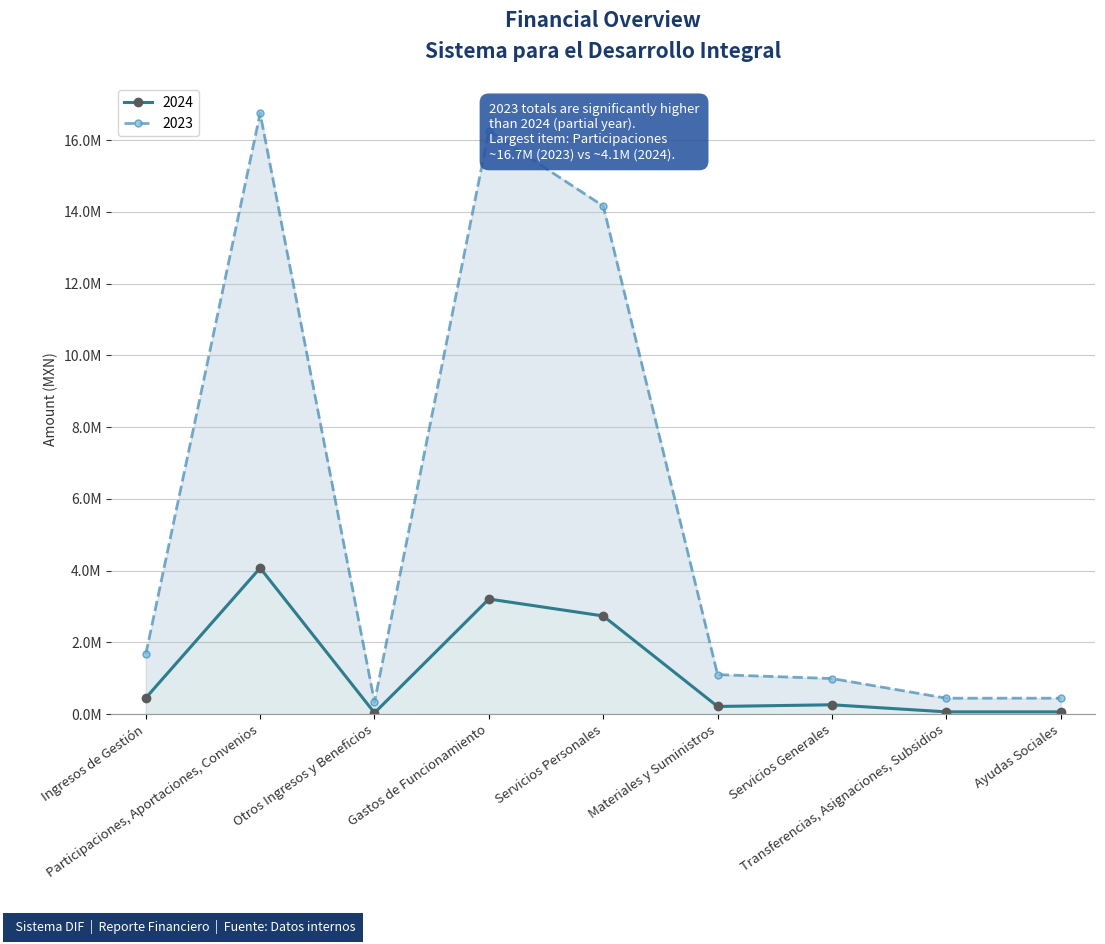

Reading left to right, extract all data points from this chart.

2024: Ingresos de Gestión=449810.5	Participaciones, Aportaciones, Convenios=4072805.0	Otros Ingresos y Beneficios=34177.2	Gastos de Funcionamiento=3207677.1	Servicios Personales=2735425.6	Materiales y Suministros=212710.4	Servicios Generales=259541.1	Transferencias, Asignaciones, Subsidios=62142.1	Ayudas Sociales=62142.1
2023: Ingresos de Gestión=1668756.1	Participaciones, Aportaciones, Convenios=16748653.5	Otros Ingresos y Beneficios=336839.0	Gastos de Funcionamiento=16254332.9	Servicios Personales=14162358.0	Materiales y Suministros=1100336.4	Servicios Generales=991638.5	Transferencias, Asignaciones, Subsidios=443341.2	Ayudas Sociales=443341.2